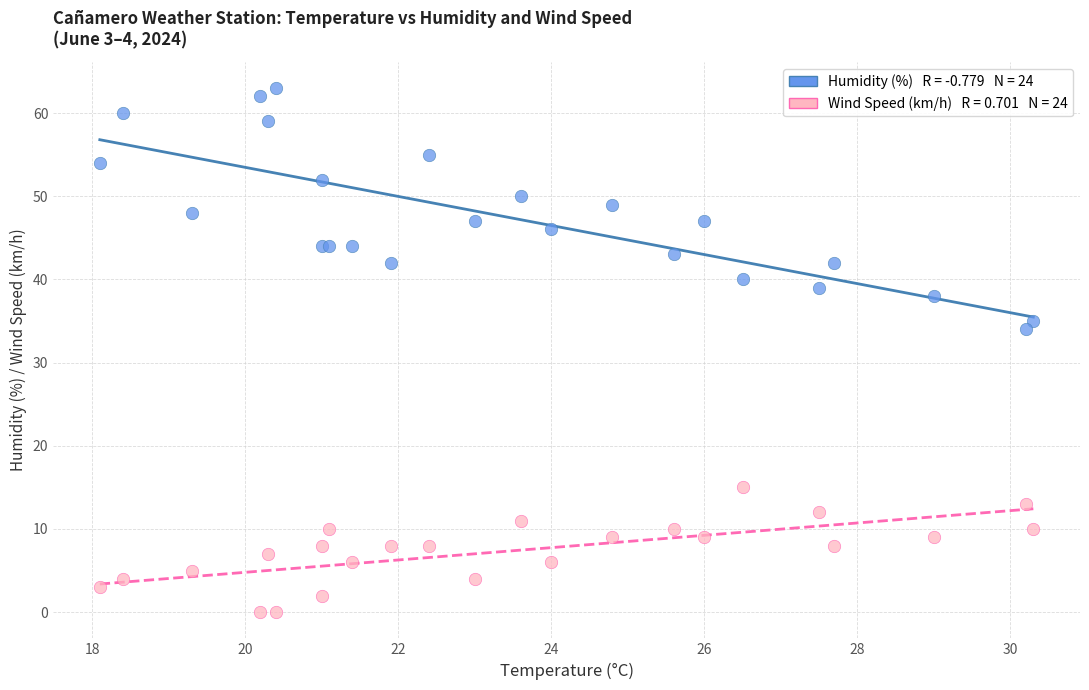

Across all series, what Y value is closest to 31?

34